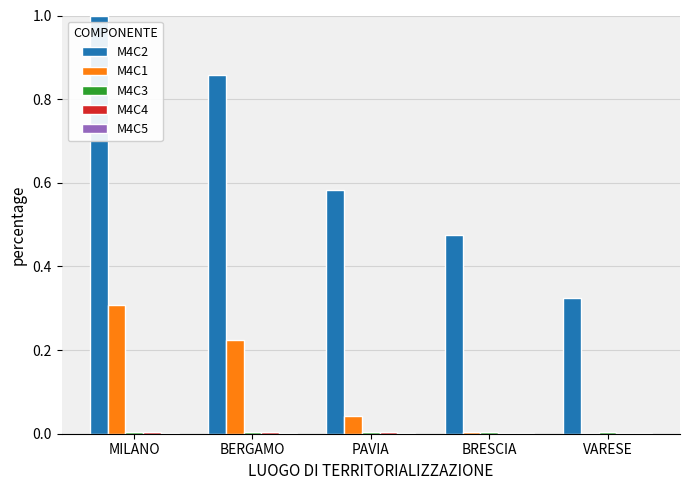

At which category is the sum across all series the highest?

MILANO